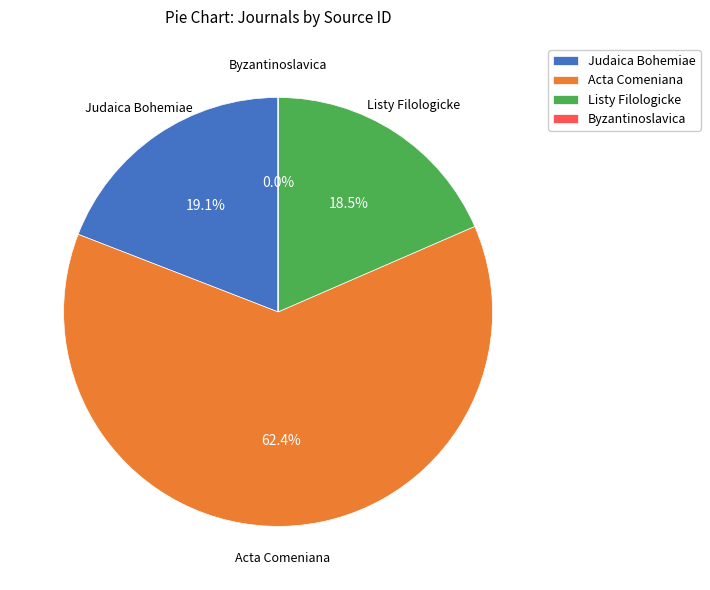

What percentage is NOT represented by Judaica Bohemiae?

80.9%